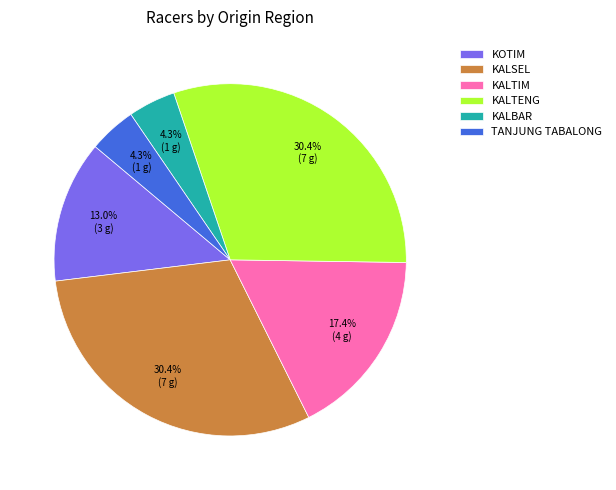

To the nearest percent, what is the difference between the largest and smallest slice percentages?

26%